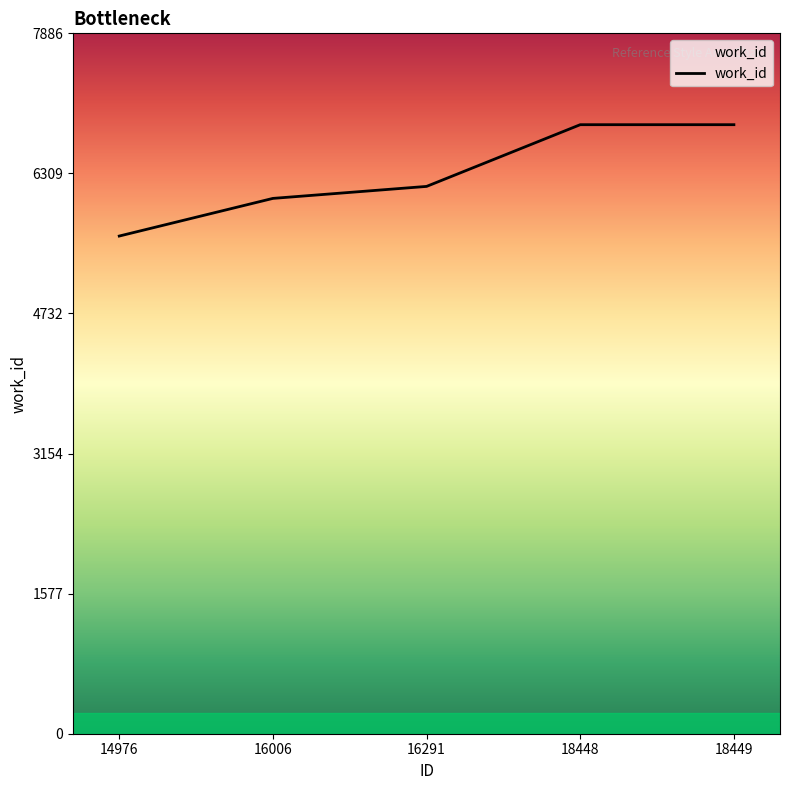

What value does the data have at 16291?

6163